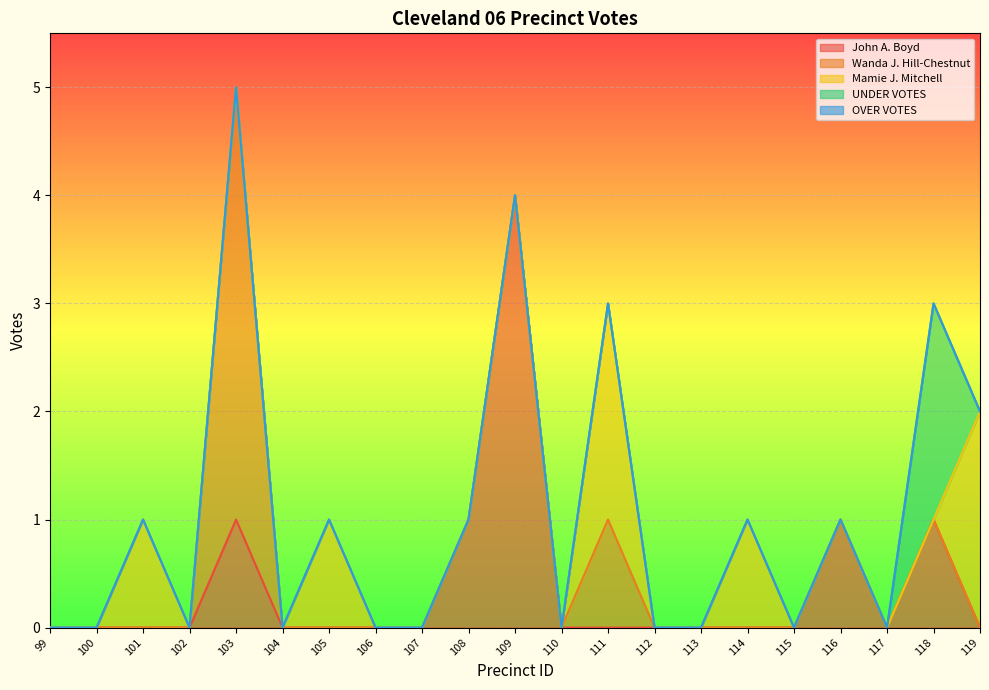

At which category is the sum across all series the highest?

103